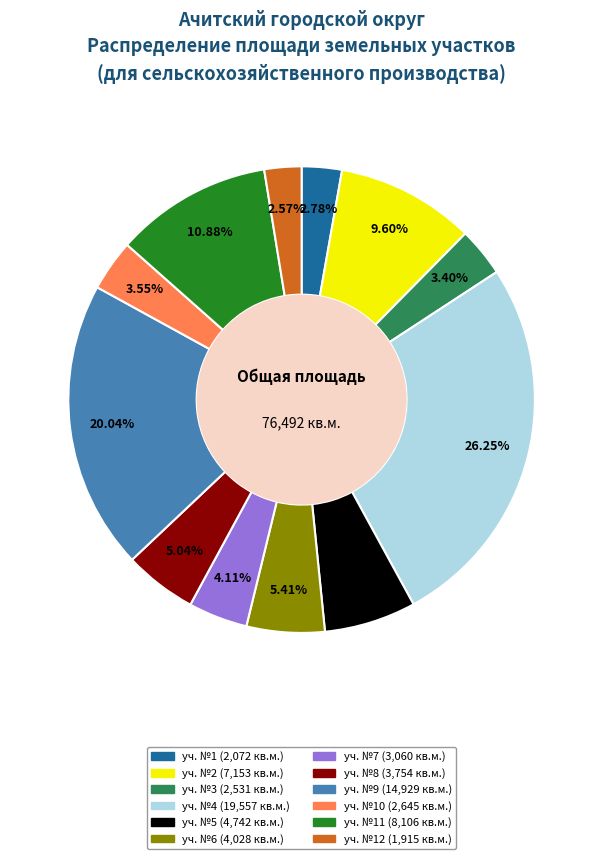

Combined, do уч. №3 (2,531 кв.м.) and уч. №10 (2,645 кв.м.) account for over 50%?

No